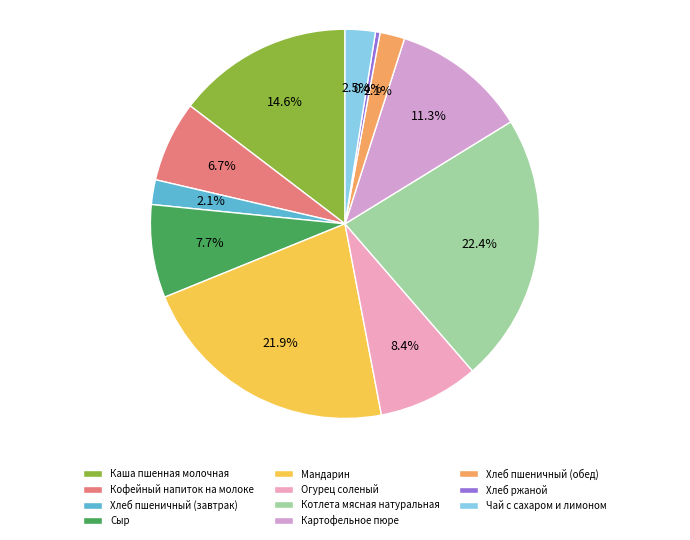

What portion of the pie excludes Котлета мясная натуральная?

77.6%